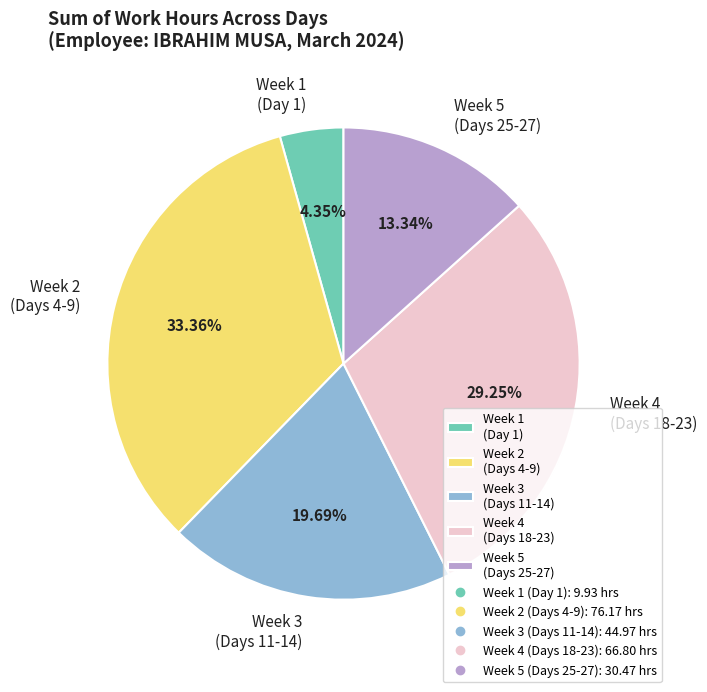

Rank the categories by value from lowest to highest.

Week 1 (Day 1), Week 5 (Days 25-27), Week 3 (Days 11-14), Week 4 (Days 18-23), Week 2 (Days 4-9)